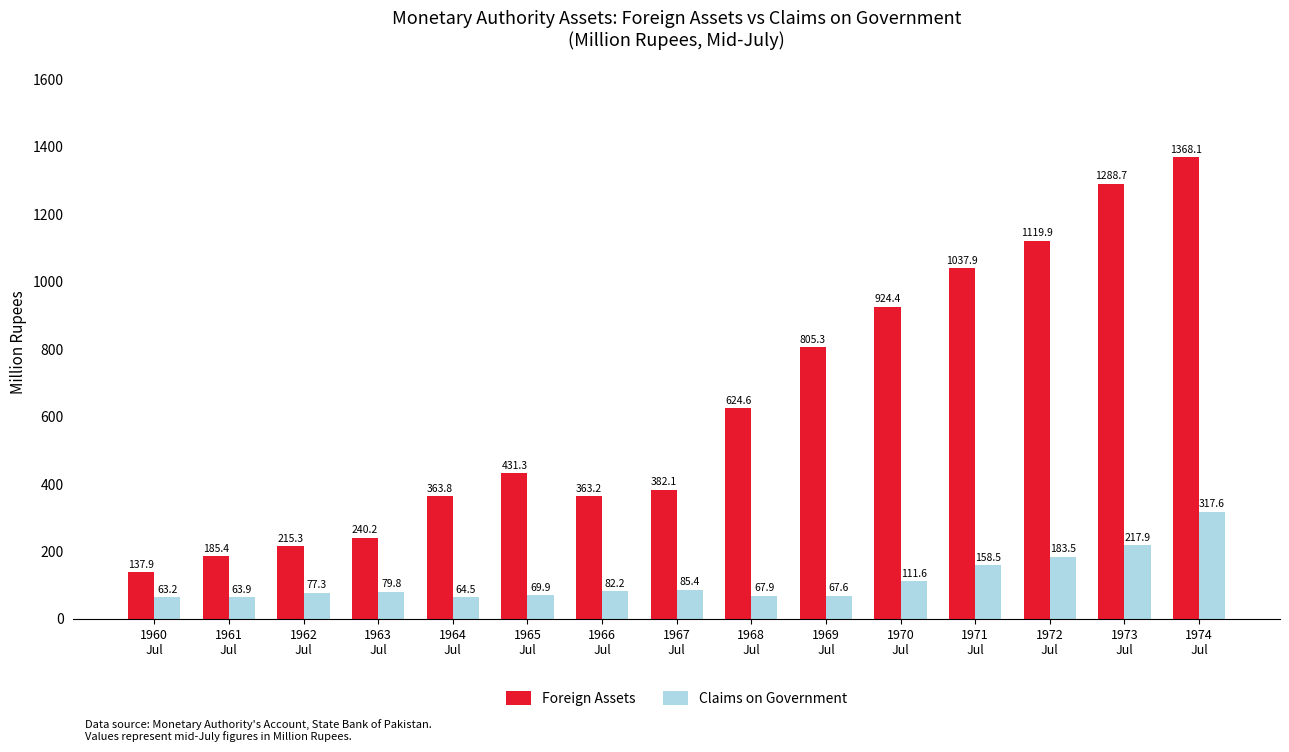

What is the value of the Foreign Assets bar at the 6th from the left?

431.3